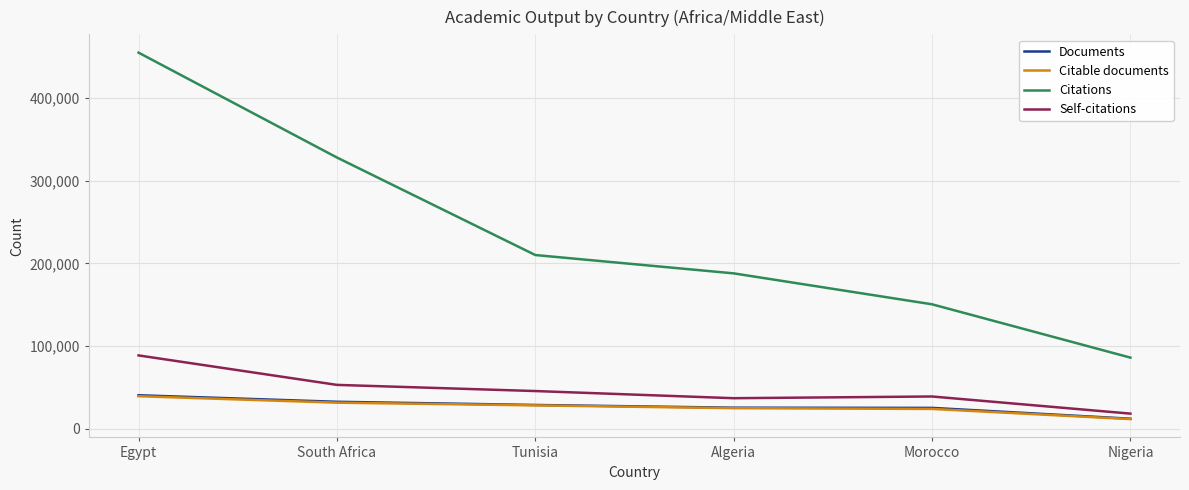

True or false: Documents and Self-citations cross at least once.

False